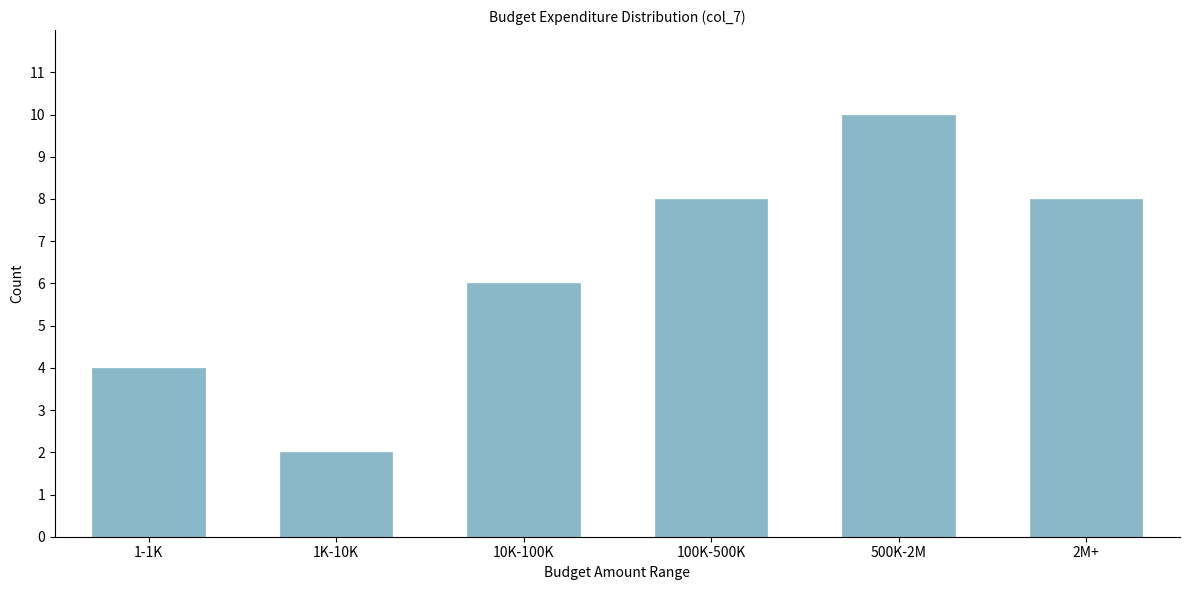

Reading left to right, what are all the values shown in this chart?

1-1K=4	1K-10K=2	10K-100K=6	100K-500K=8	500K-2M=10	2M+=8